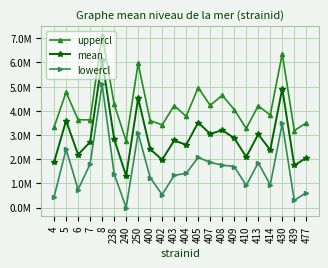

In mean, how many points are lower than both neighbors (excluding endpoints)?

8